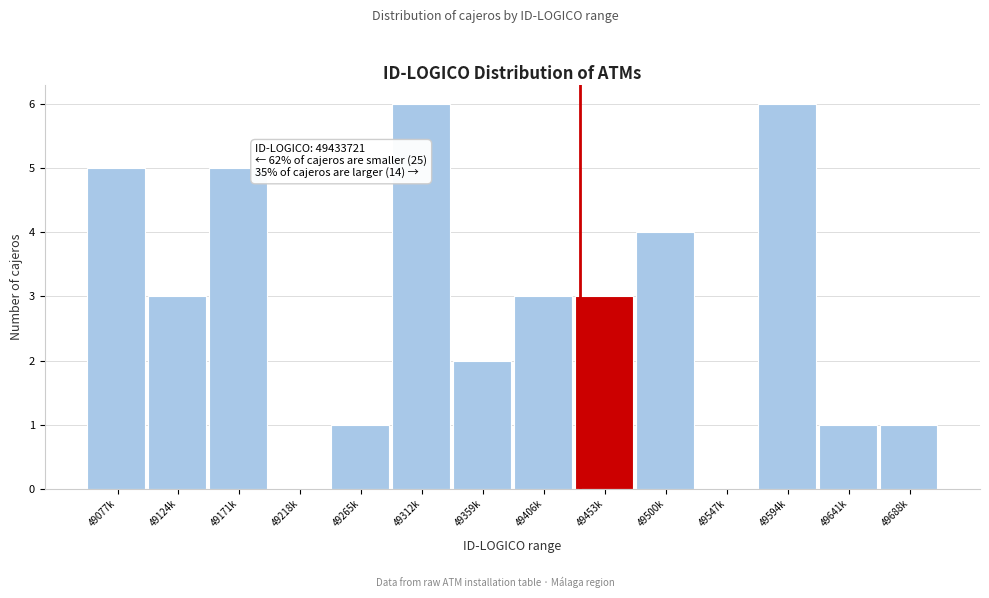

Reading left to right, extract all data points from this chart.

49077k=5	49124k=3	49171k=5	49218k=0	49265k=1	49312k=6	49359k=2	49406k=3	49453k=3	49500k=4	49547k=0	49594k=6	49641k=1	49688k=1